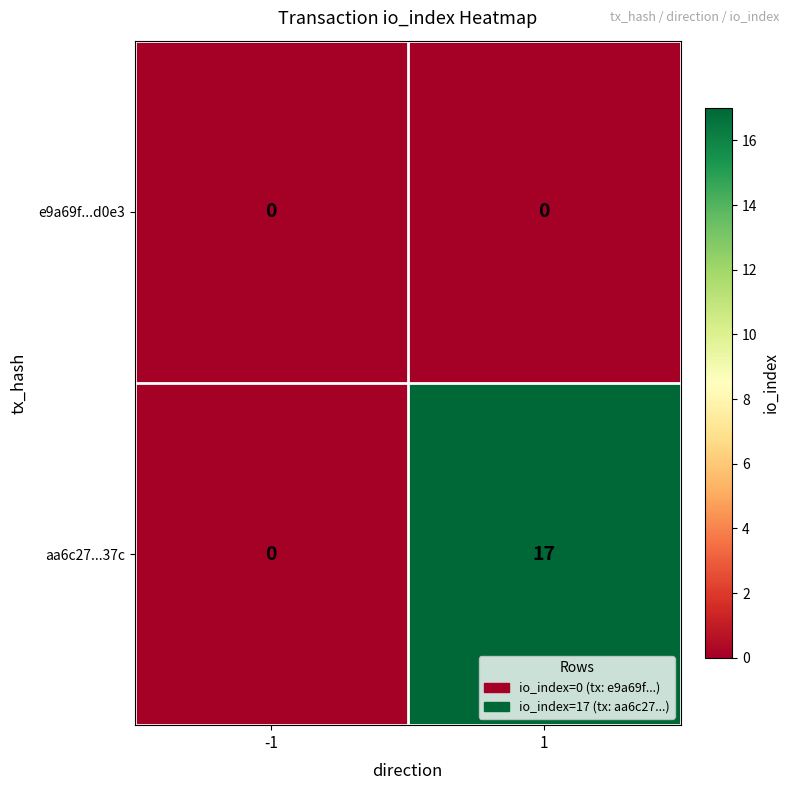

What is the spread (max minus min) of values at 1?

17